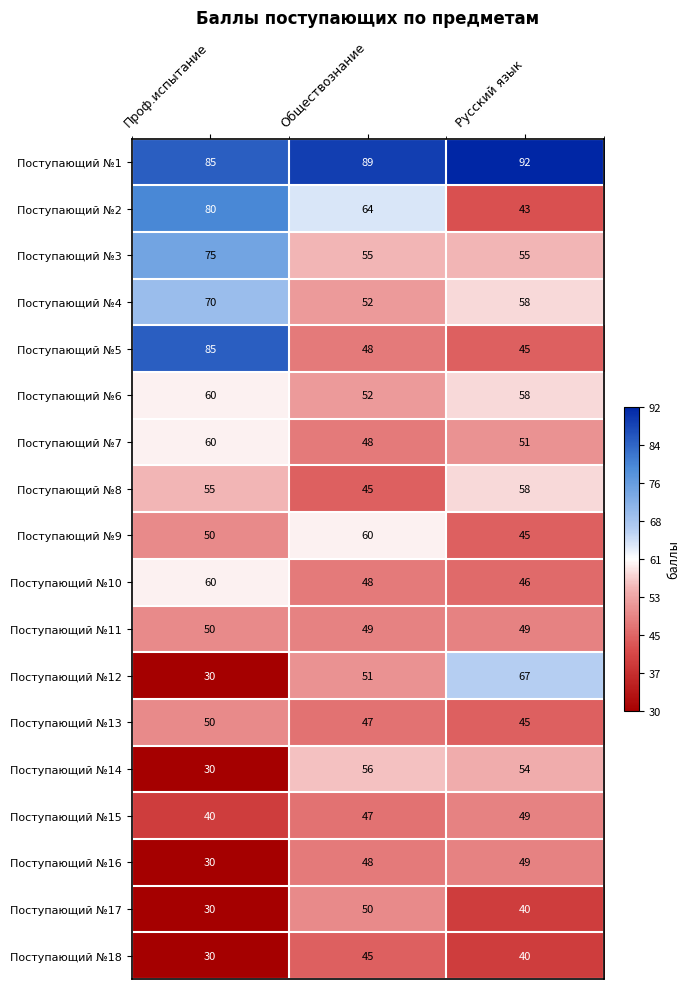

Where does the Поступающий №10 series first go above 48?

Проф.испытание